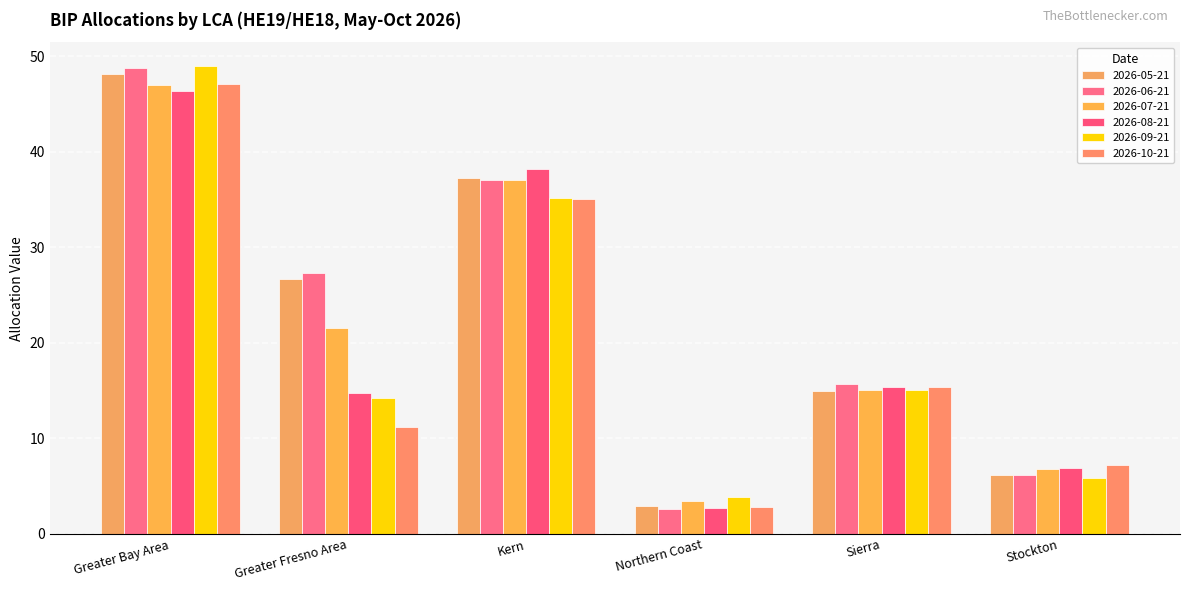

Are the bars horizontal?

No